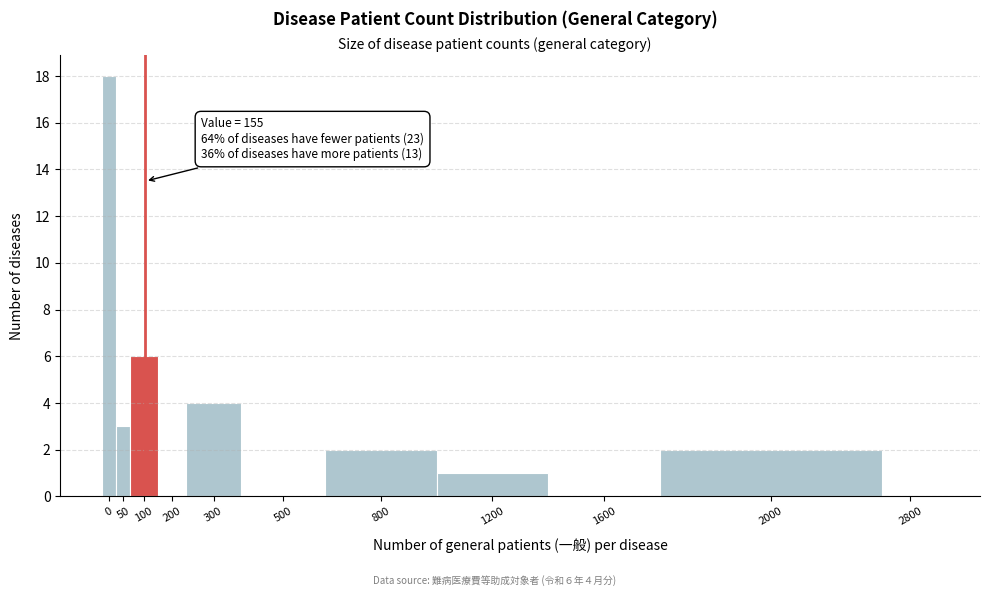

Reading left to right, what are all the values shown in this chart?

0=18	50=3	100=6	200=0	300=4	500=0	800=2	1200=1	1600=0	2000=2	2800=0